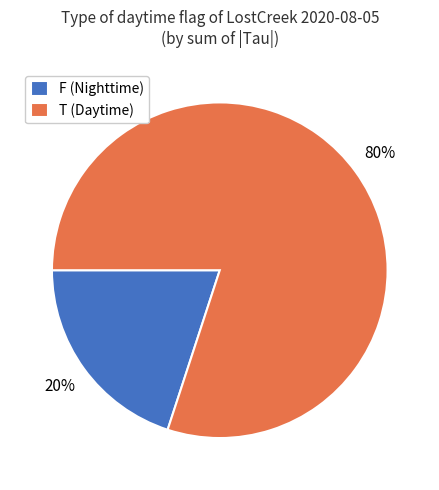

What is the smallest slice in the pie chart?

F